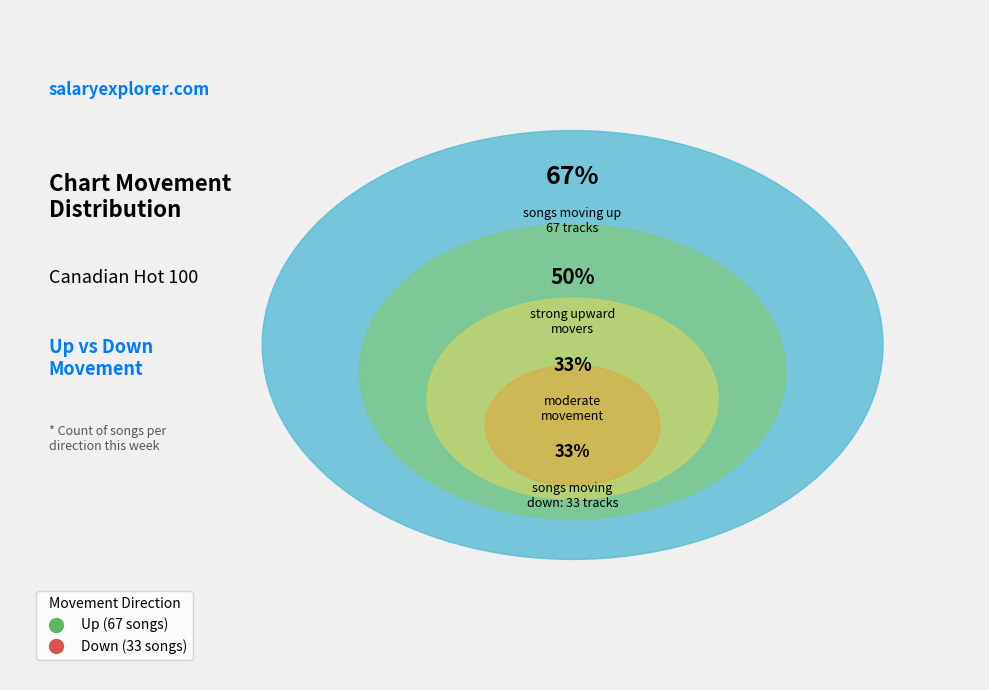

What is the largest slice in the pie chart?

up